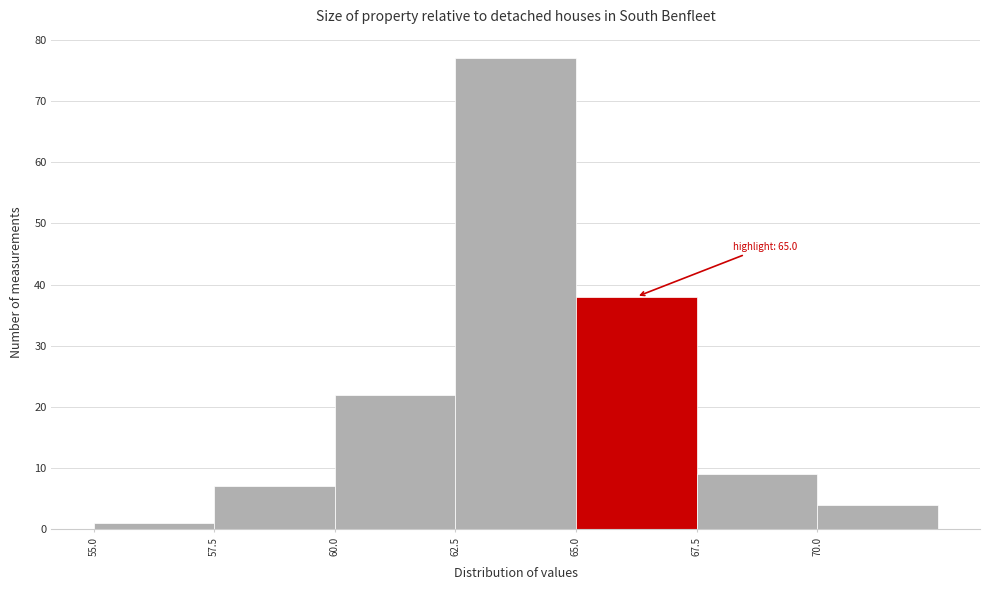

Which range on the x-axis has the tallest bar?

62.5 to 65.0